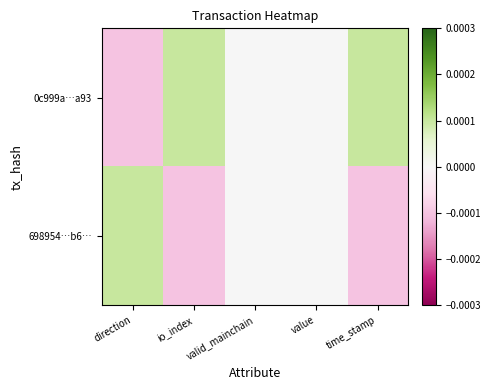

Reading left to right, list all the values displayed in this chart.

0c999a…a93: direction=-0.0	io_index=0.0	valid_mainchain=0.0	value=0.0	time_stamp=0.0
698954…b6…: direction=0.0	io_index=-0.0	valid_mainchain=0.0	value=0.0	time_stamp=-0.0